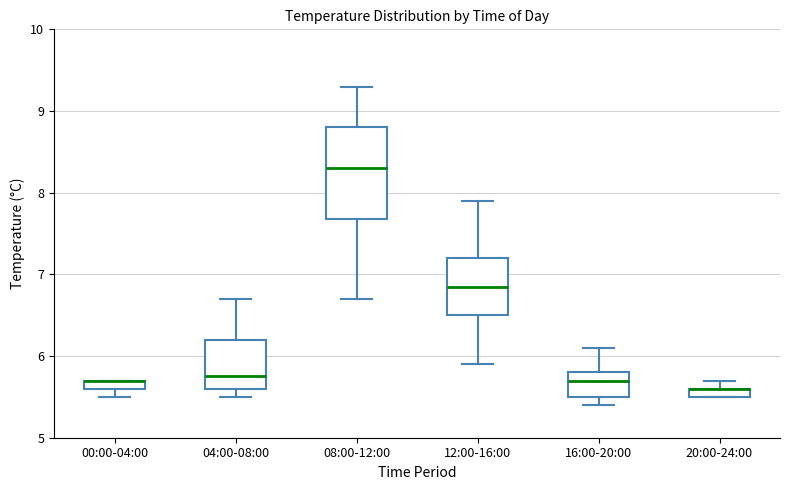

Which box is the tallest, from its lower edge to its upper edge?

08:00-12:00